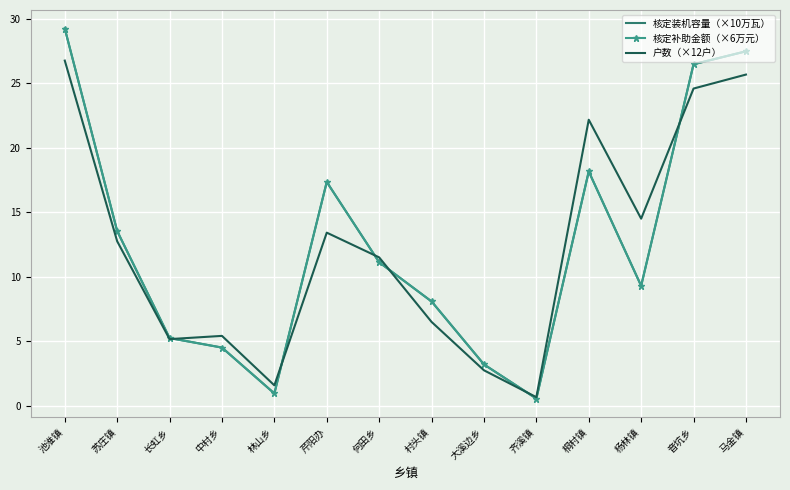

At which label is 核定装机容量（×10万瓦） closest to 14?

苏庄镇